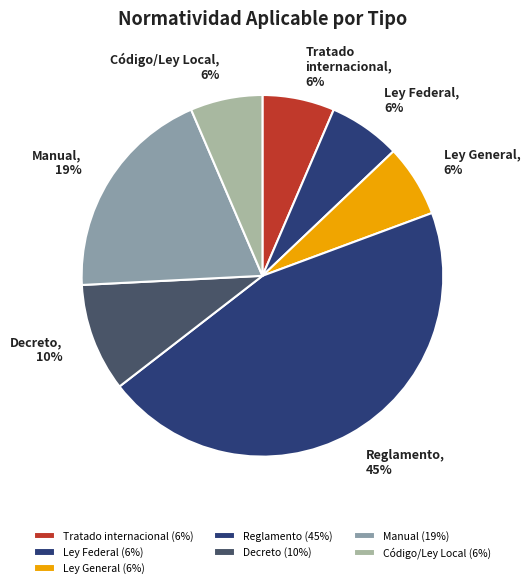

How many slices are in this pie chart?

7